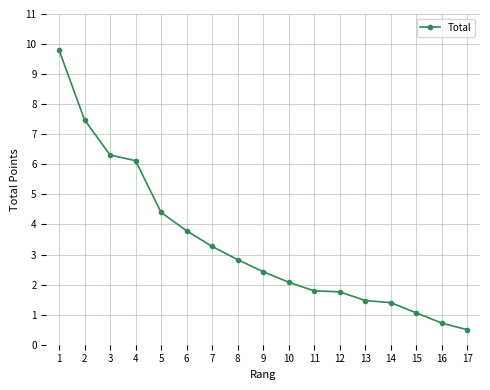

What is the greatest value displayed?

9.8